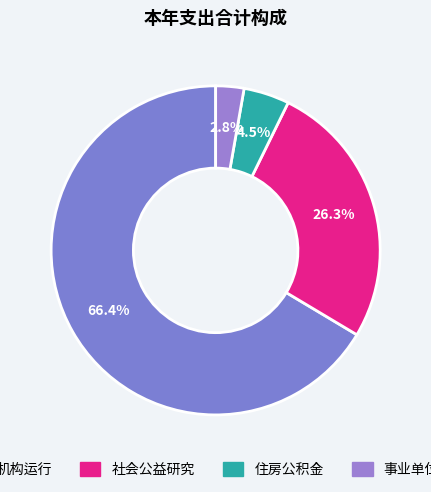

How many slices are in this pie chart?

4